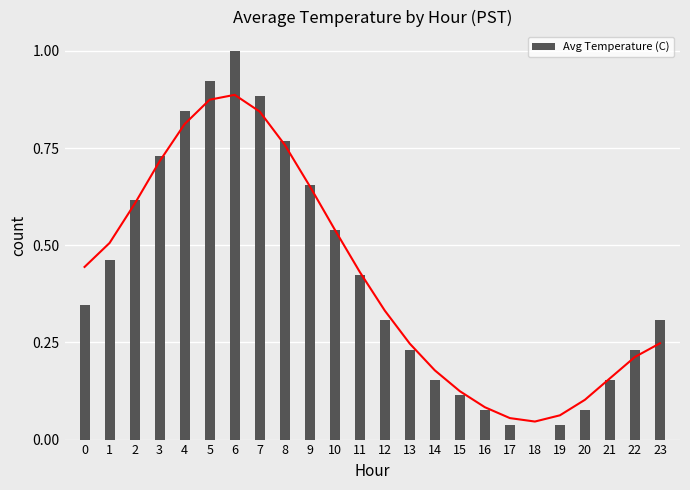

What value does the data have at 9?

0.7